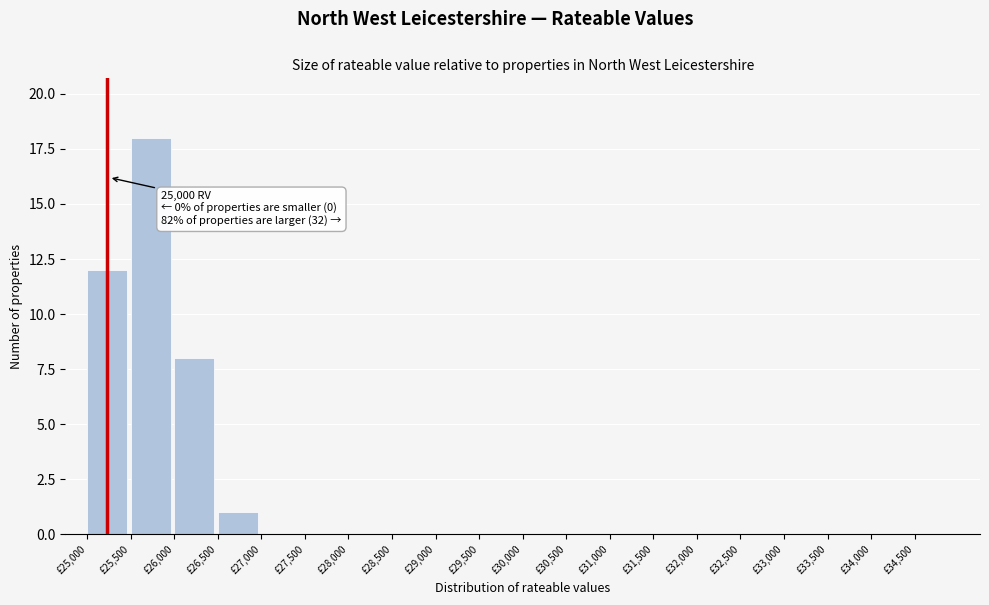

Over which range of the x-axis is the bar tallest?

25500 to 26000